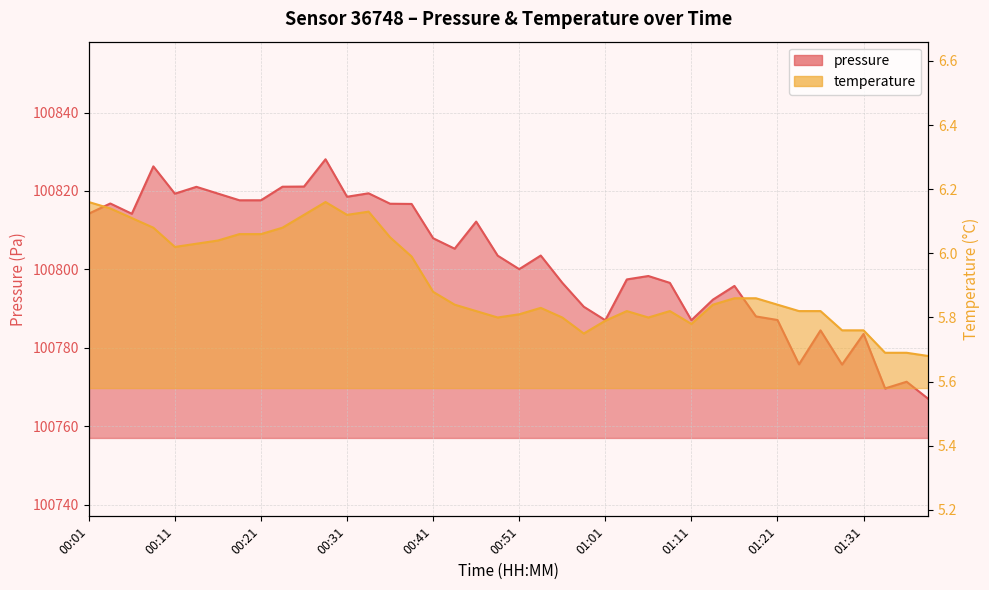

List the series in order of their overall mean, lowest first.

temperature, pressure